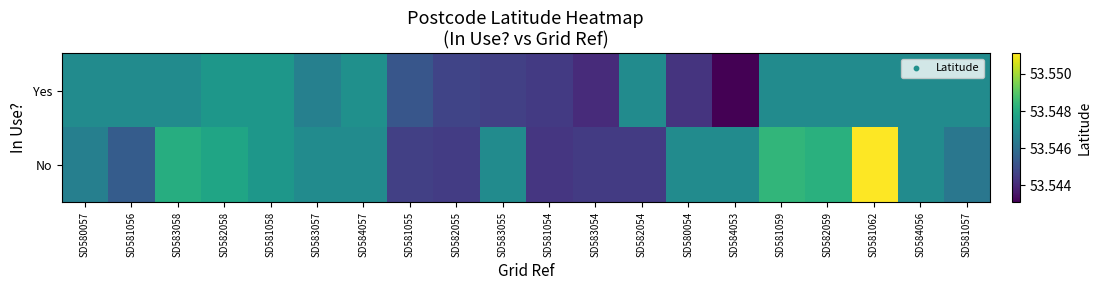

Count the number of categories in the chart.

20